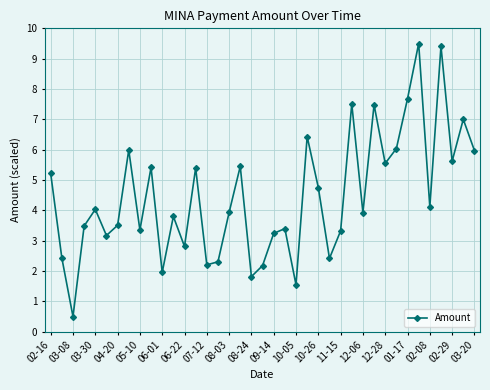

What is the maximum value shown in the chart?

9.5